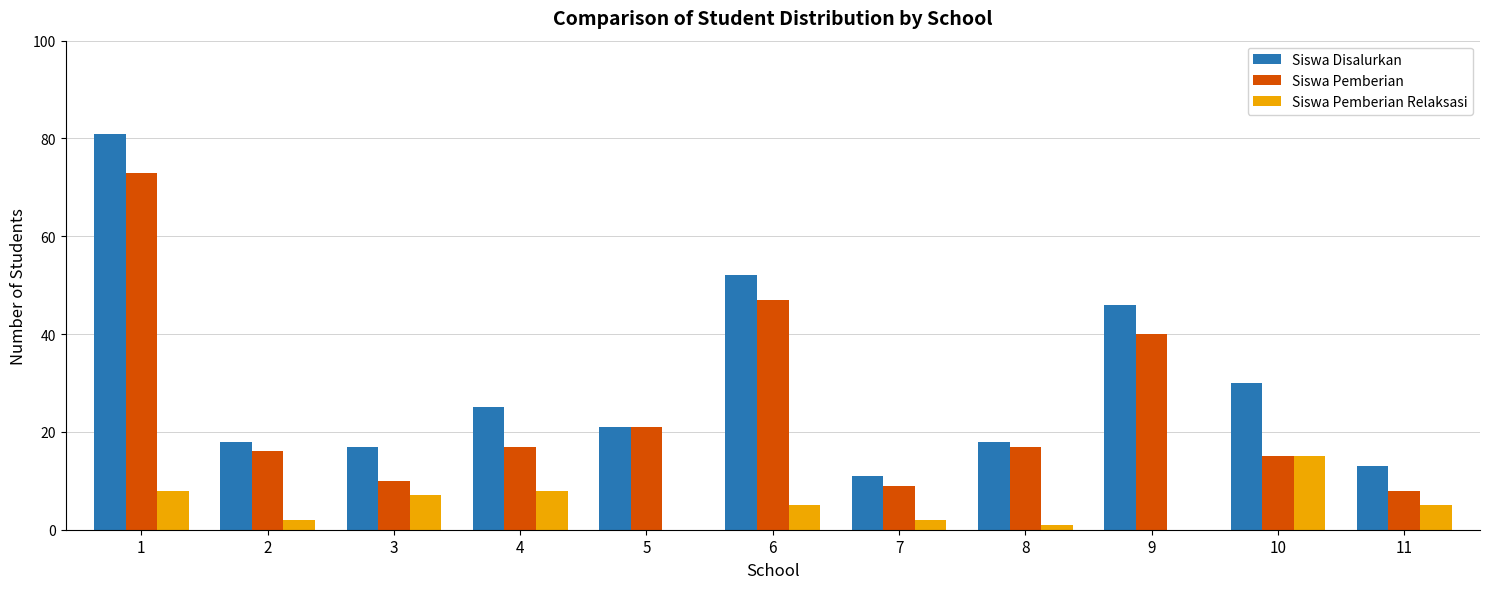

What is the total value across all series at 3?

34